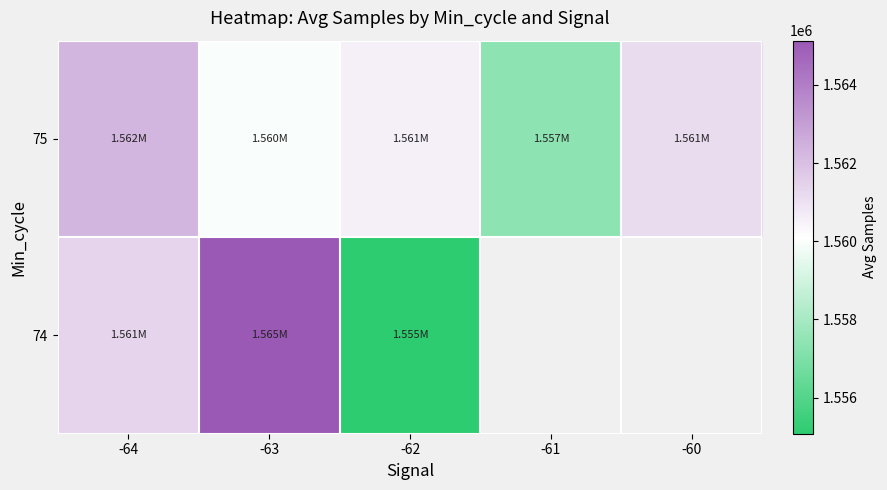

What is the sum of the 75 values at -61 and -60?

3118508.0